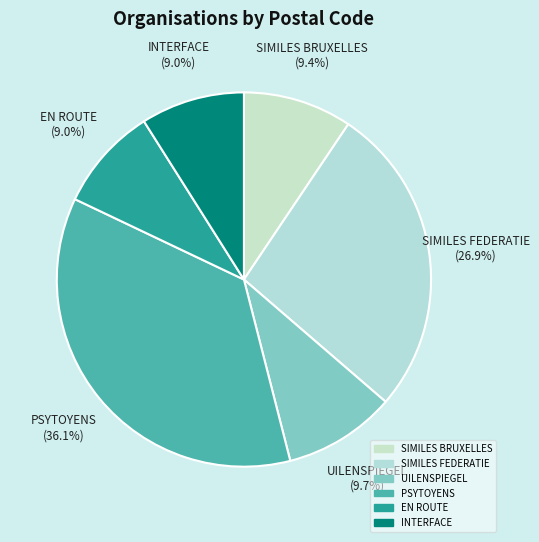

Which slice is the largest?

PSYTOYENS